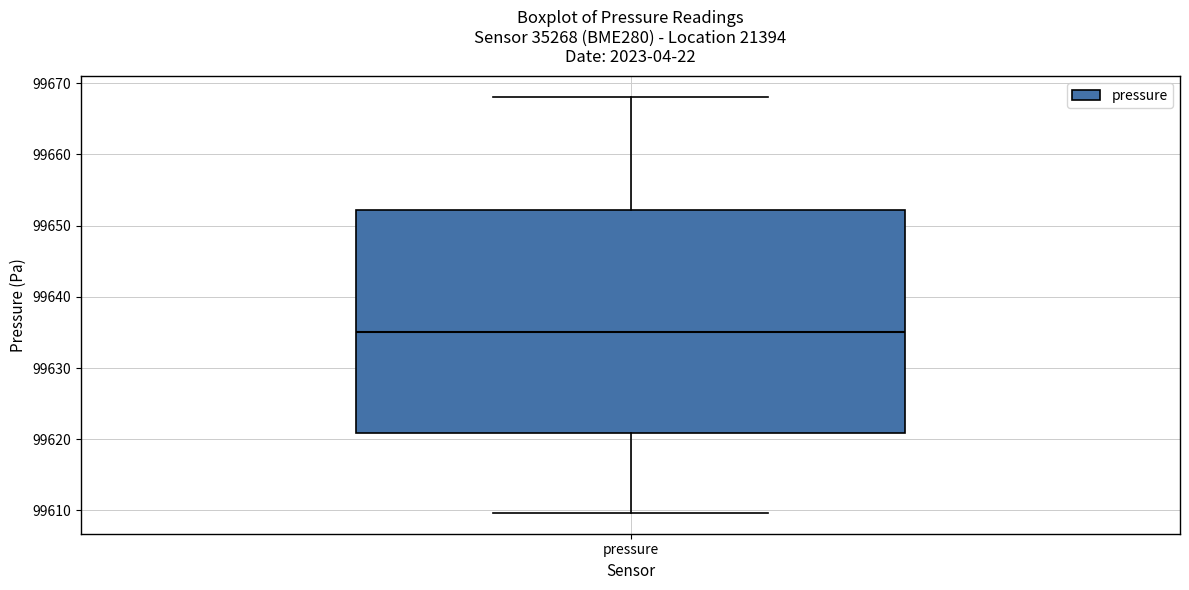

Transcribe this box plot: give where the median line is, the range the box spans, and where the two whiskers end, as read against the y-axis. The values are not printed on the chart, so give them approximately, as read against the axis.

median 99635, box 99621 to 99652, whiskers 99610 to 99668